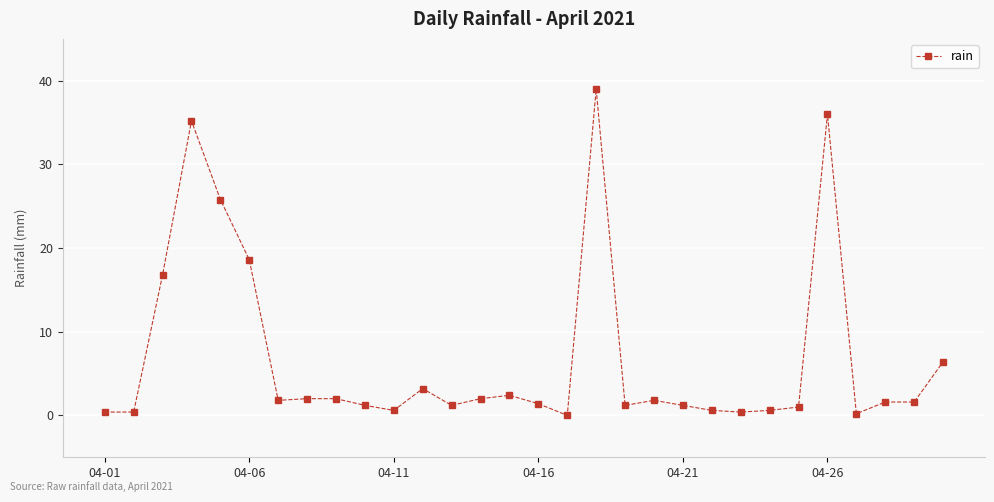

What is the greatest value displayed?

39.0